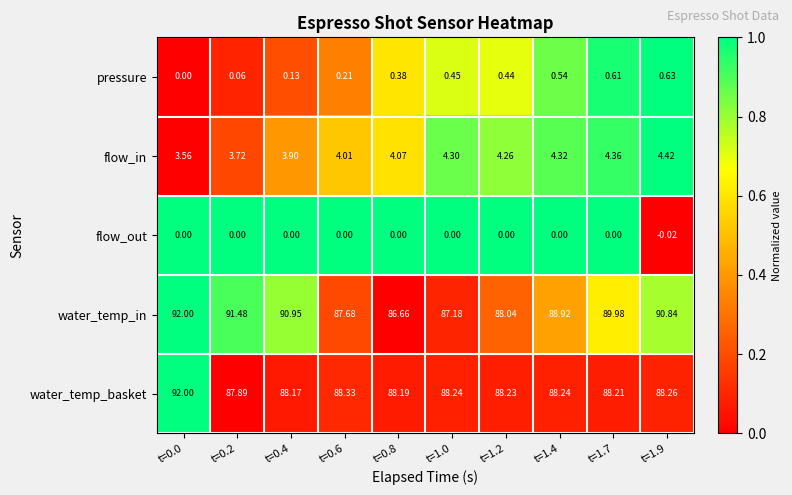

What is the difference between the highest and lowest values at t=1.4?

88.9